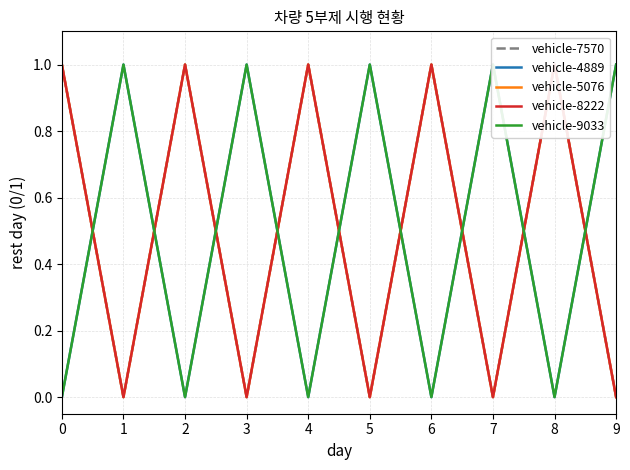

What is the maximum value shown in the chart?

1